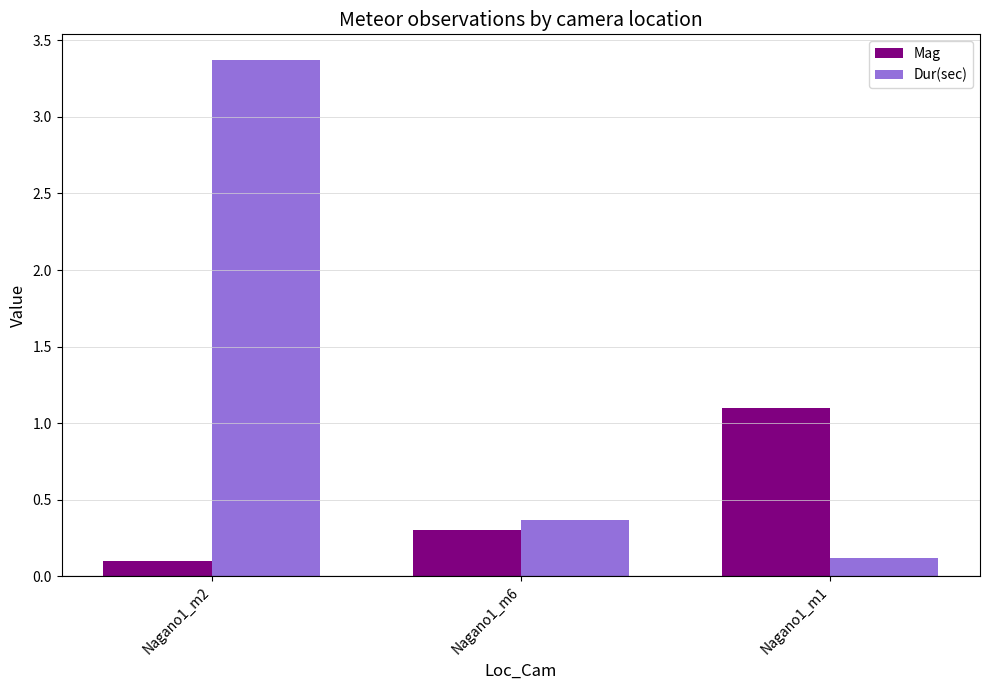

At which category does the chart reach its peak across all series?

Nagano1_m2